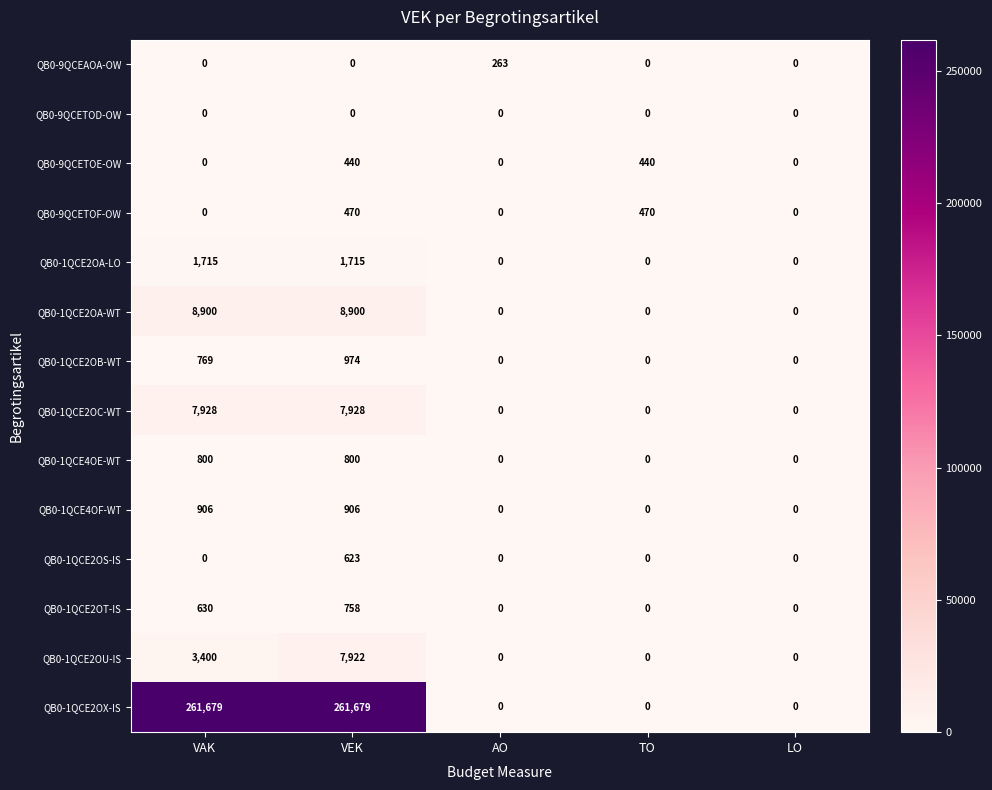

At which category is the sum across all series the highest?

VEK